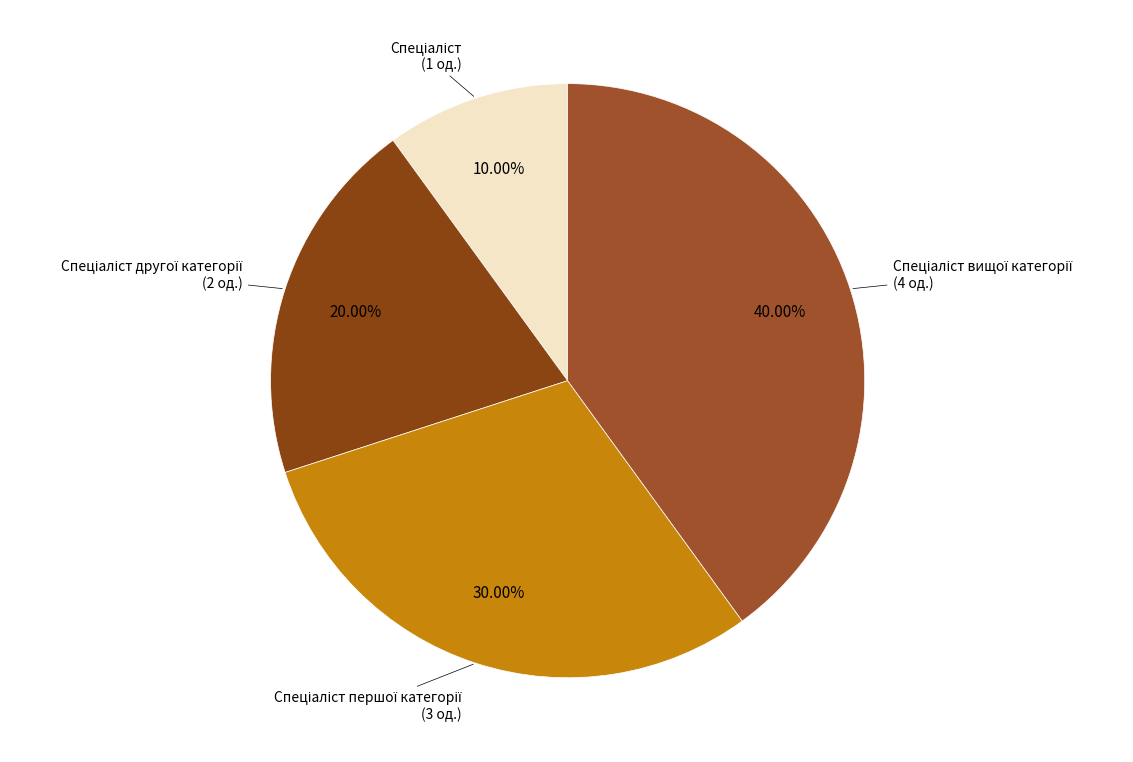

Count the number of slices in the pie.

4